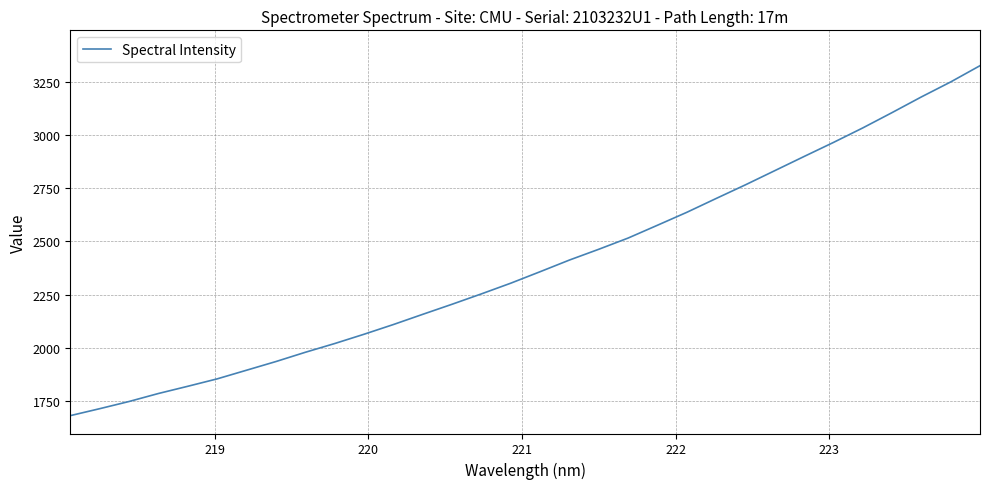

What is the maximum value shown in the chart?

3326.6